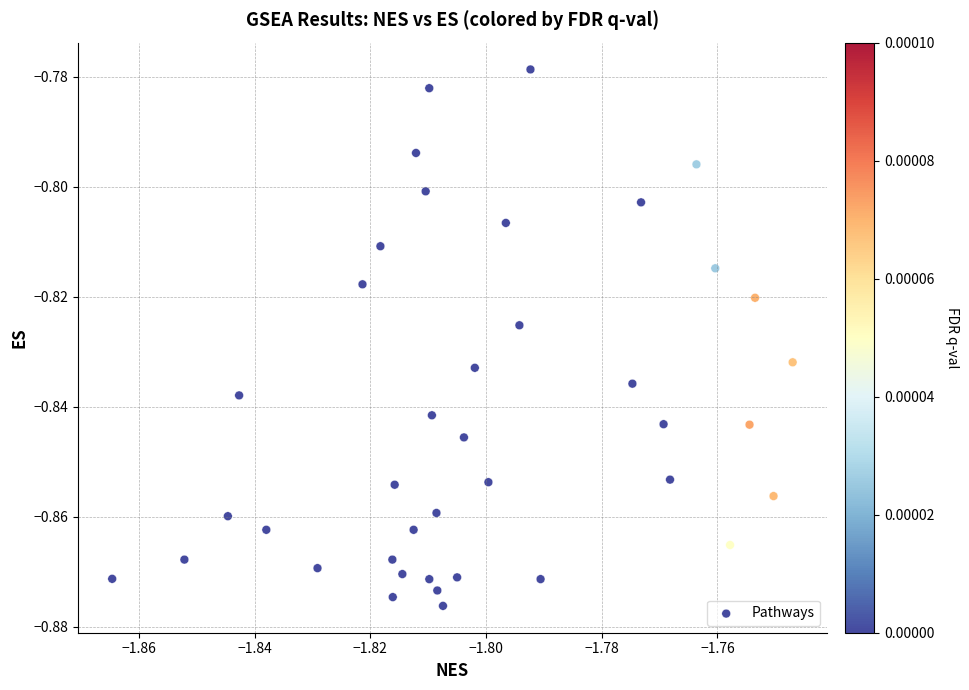

How many points are shown in the scatter plot?

40